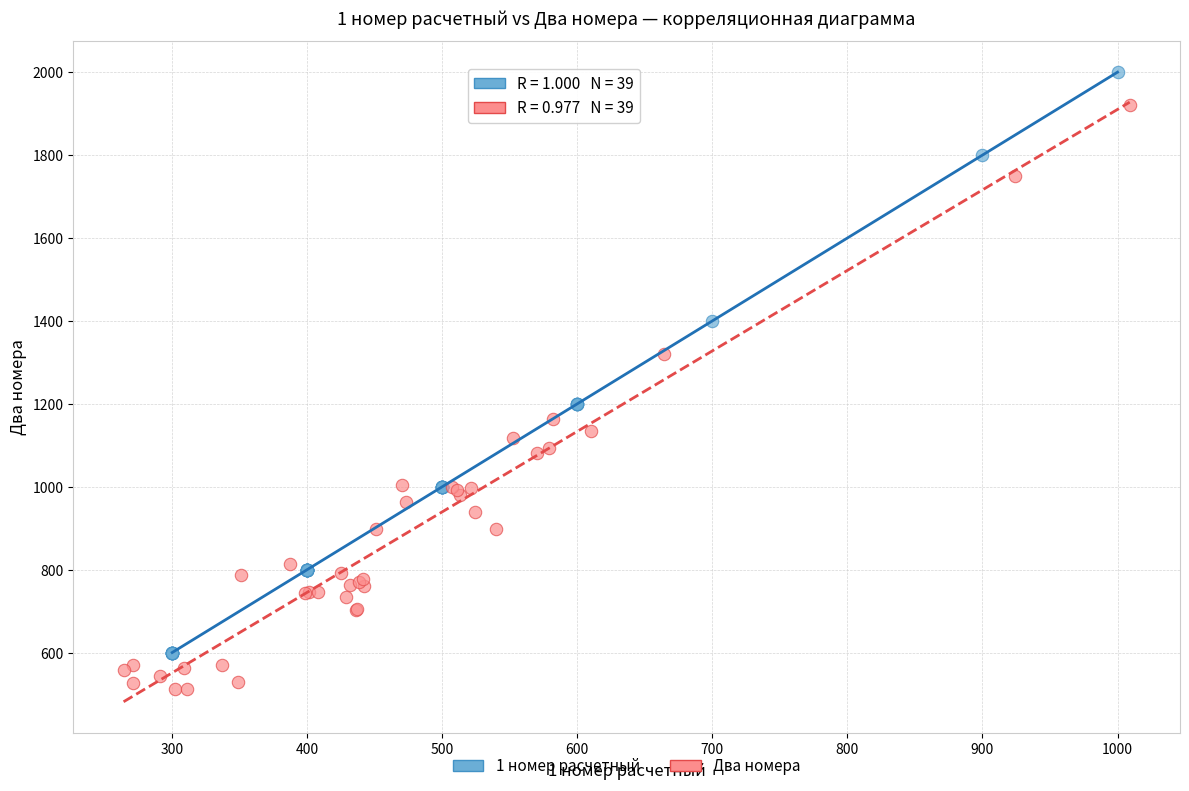

Which series contains the lowest Y value?

Два номера